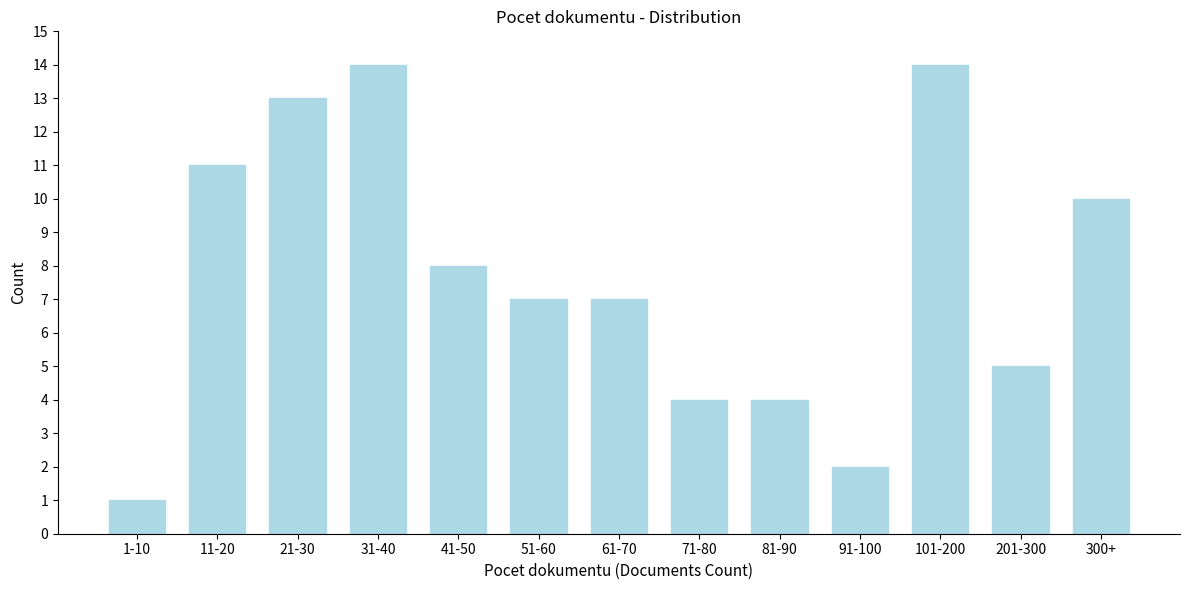

Reading left to right, transcribe all the data shown in this chart.

1	11	13	14	8	7	7	4	4	2	14	5	10